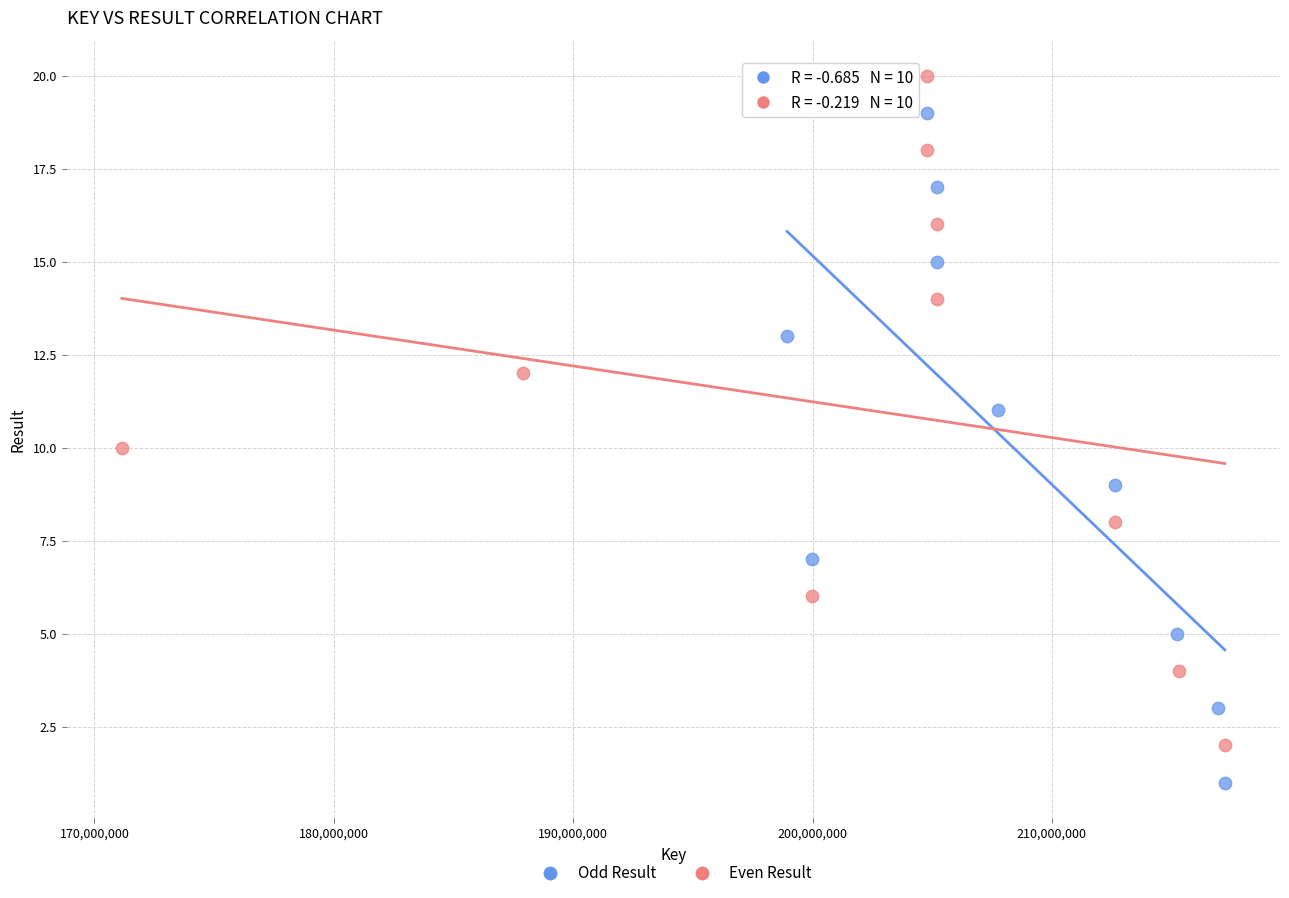

Which series reaches the minimum Y coordinate?

Odd Result